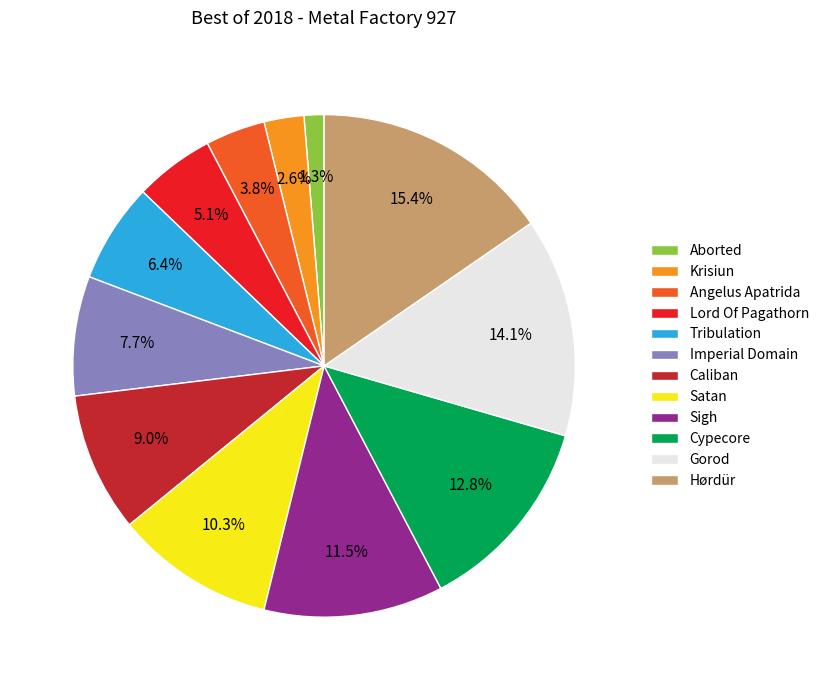

Which has a higher value, Cypecore or Gorod?

Gorod